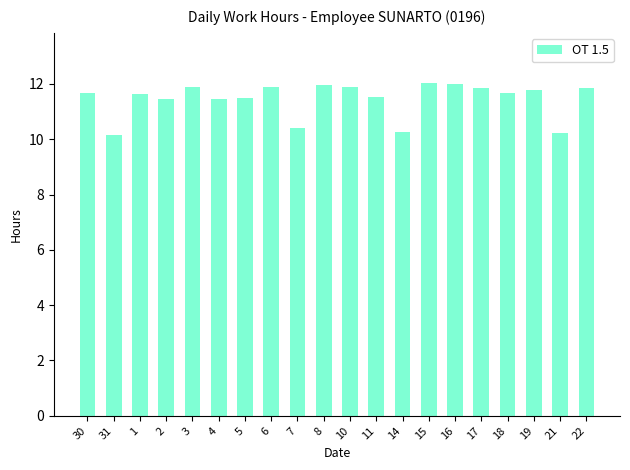

What is the label of the 16th bar from the left?

17